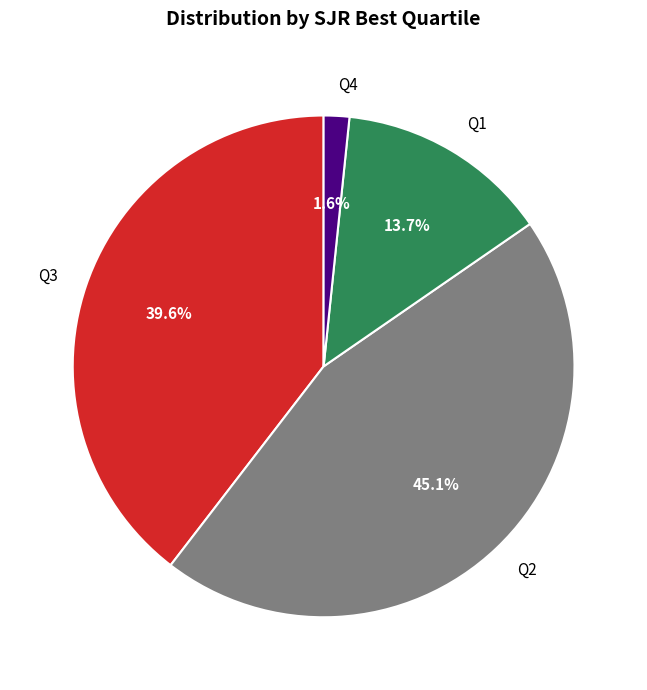

What is the largest slice in the pie chart?

Q2